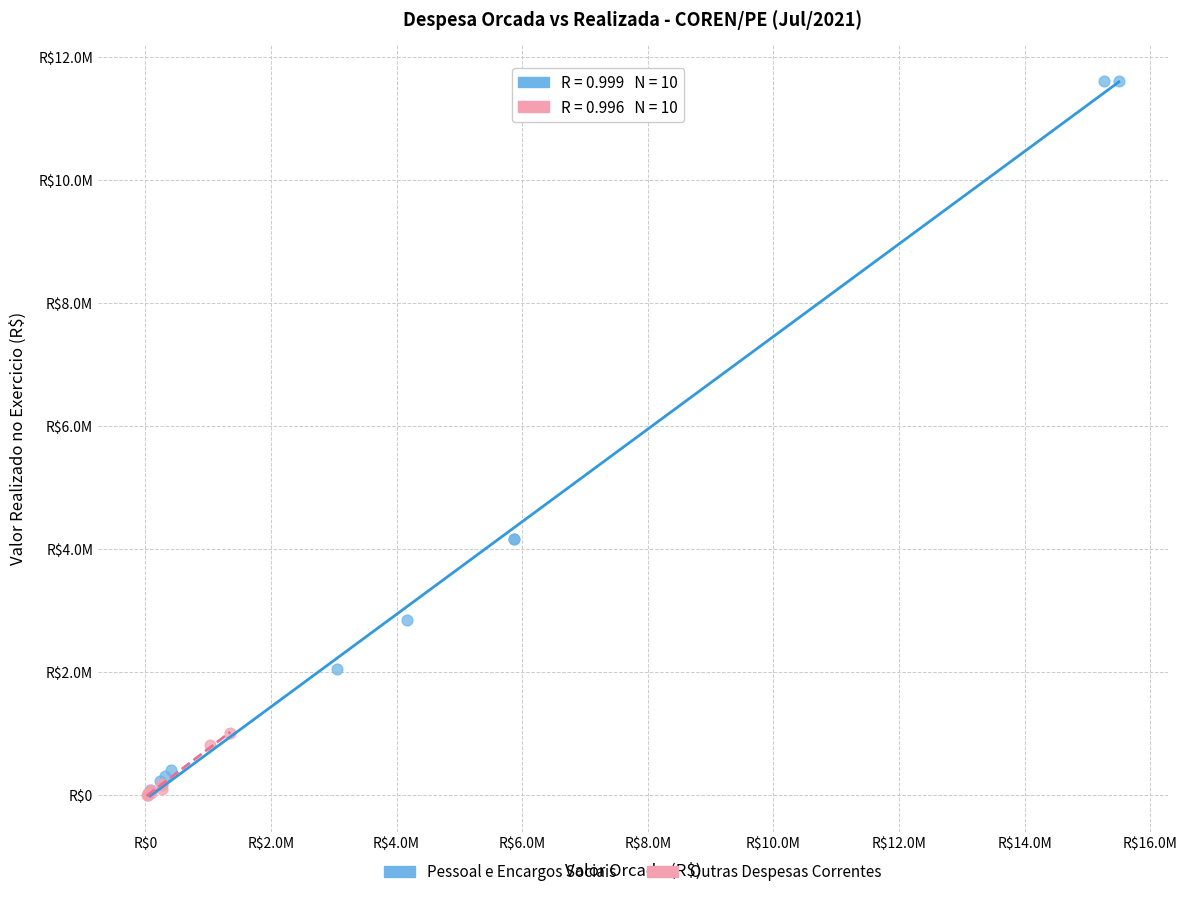

What are all the series names shown in the legend?

Pessoal e Encargos Sociais, Outras Despesas Correntes